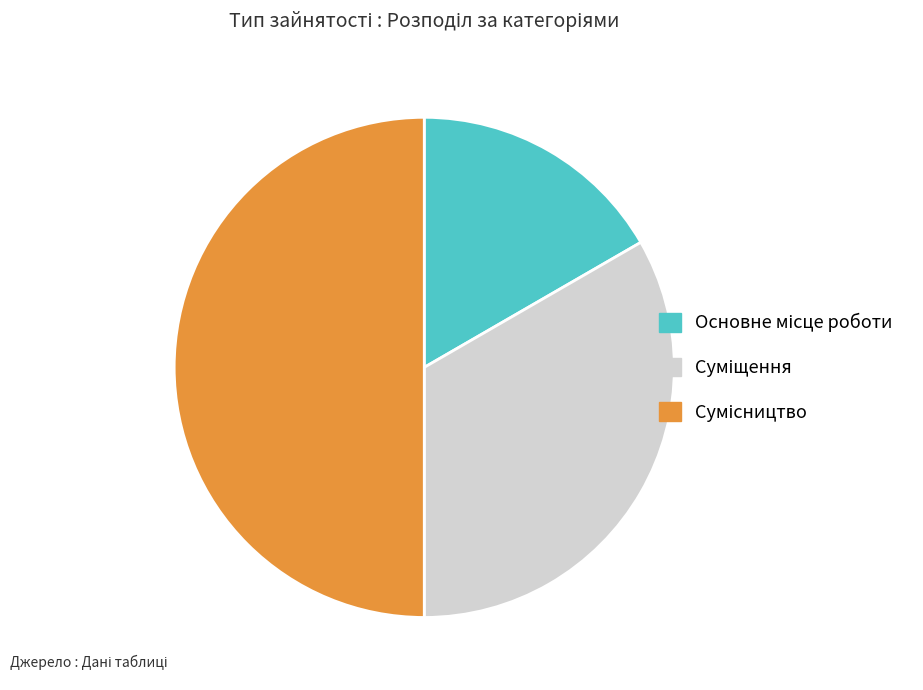

Does any single category account for the majority?

No